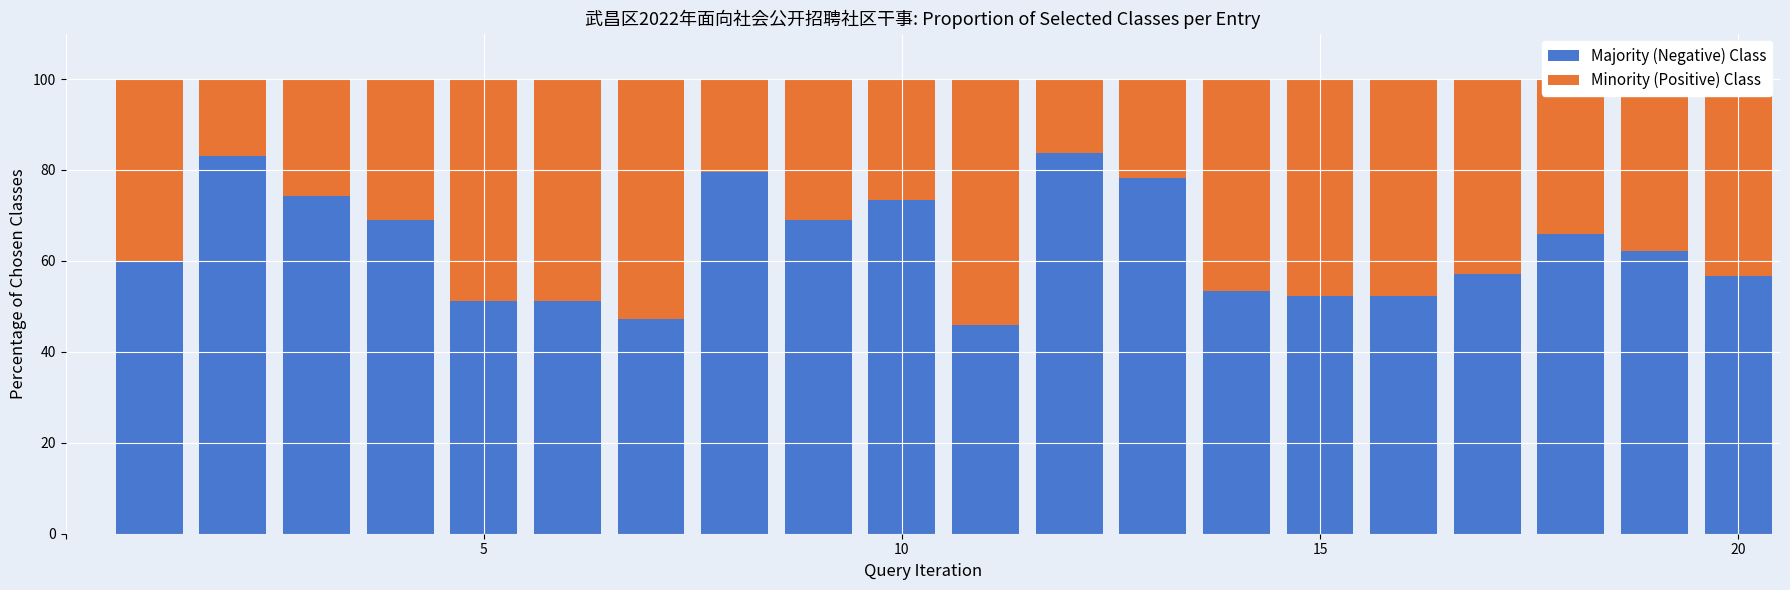

What is the sum of all Majority (Negative) Class values?

1266.2